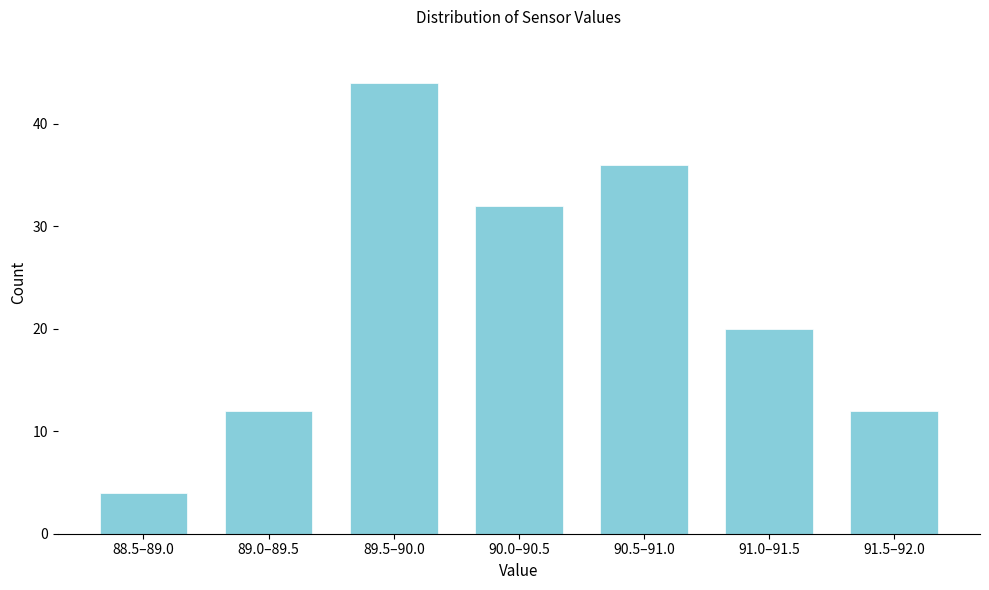

Reading left to right, transcribe all the data shown in this chart.

88.5–89.0=4	89.0–89.5=12	89.5–90.0=44	90.0–90.5=32	90.5–91.0=36	91.0–91.5=20	91.5–92.0=12